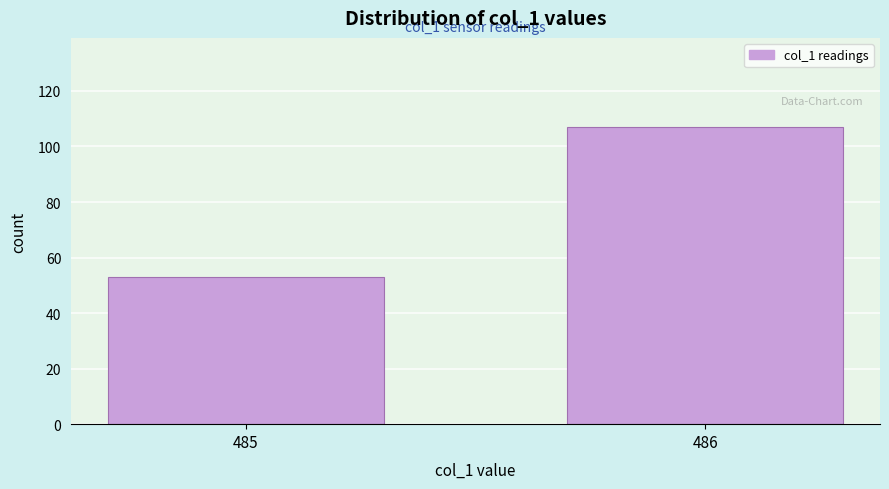

Reading left to right, extract all data points from this chart.

485=53	486=107